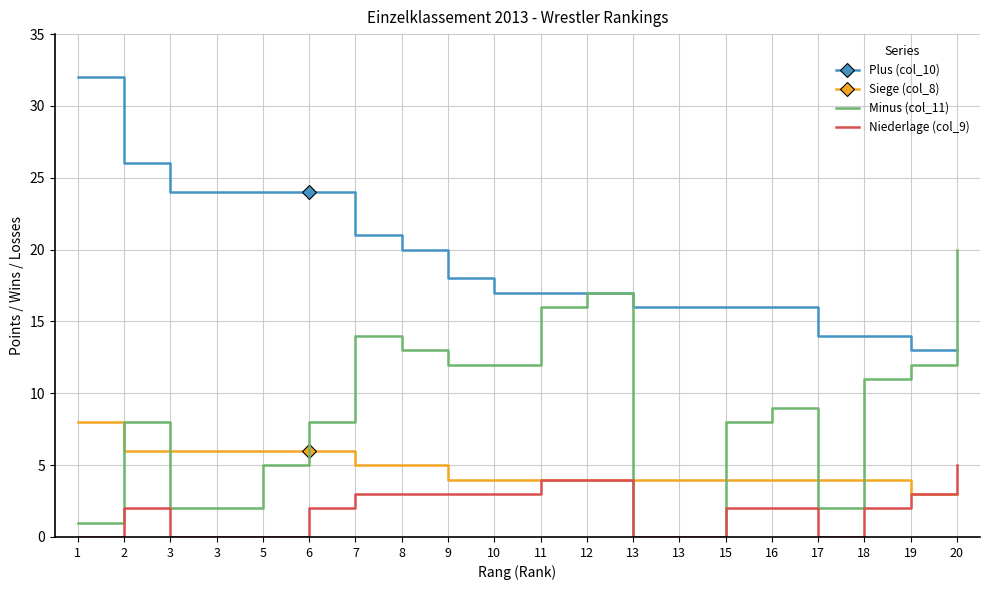

At how many categories does at least one series exceed 5?

20